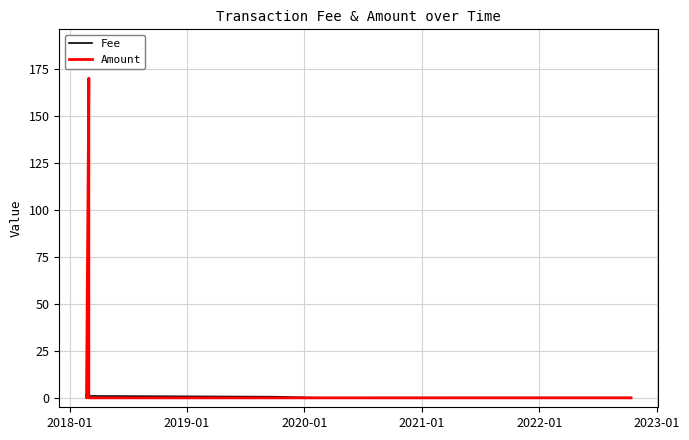

Rank the series by their maximum value, from highest to lowest.

Amount, Fee